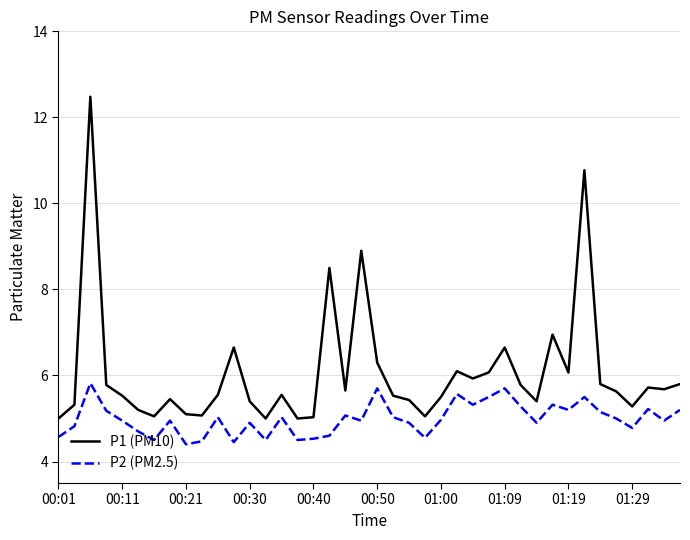

Does the chart display data point markers on the line(s)?

No